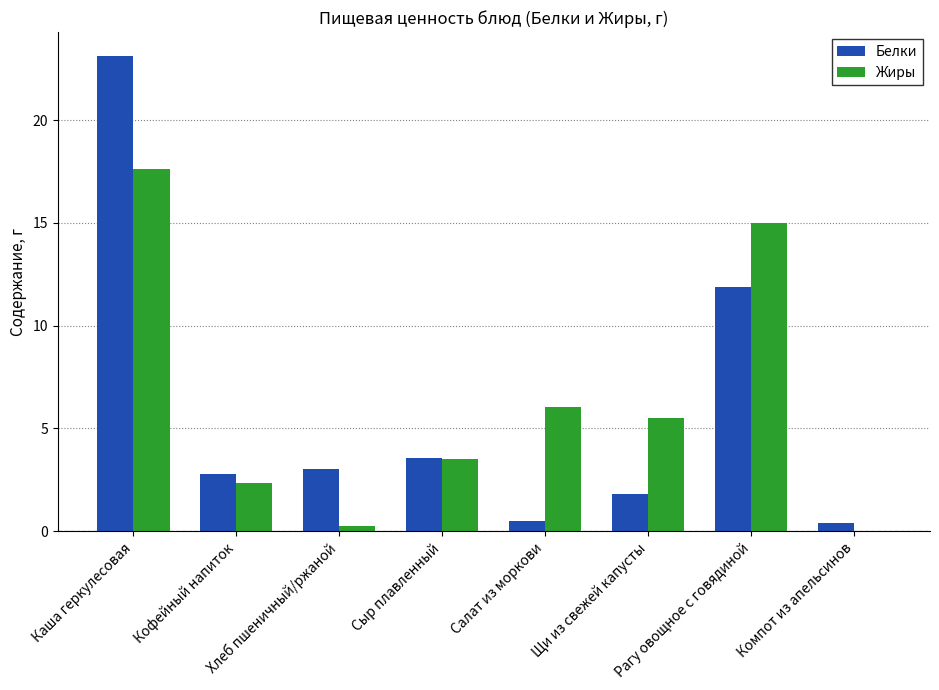

What is the average value of the Белки series?

5.9